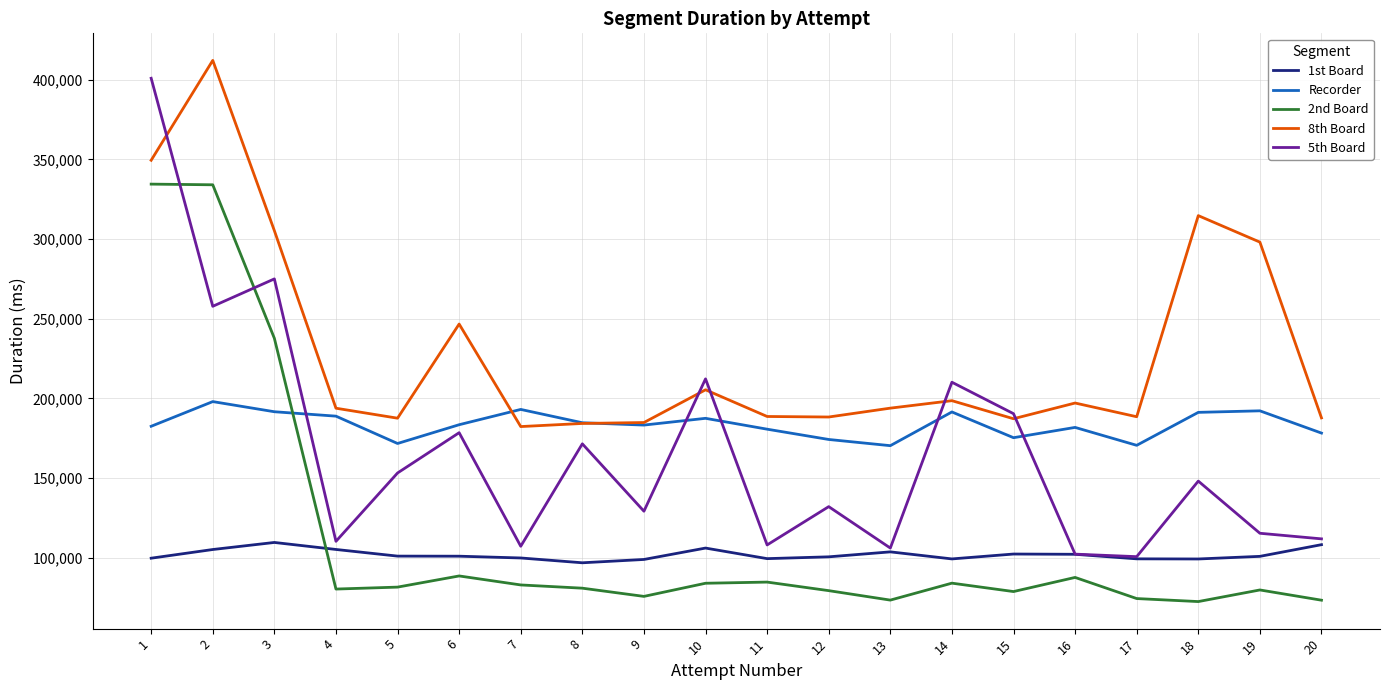

Rank the series at 12 from highest to lowest value.

8th Board, Recorder, 5th Board, 1st Board, 2nd Board